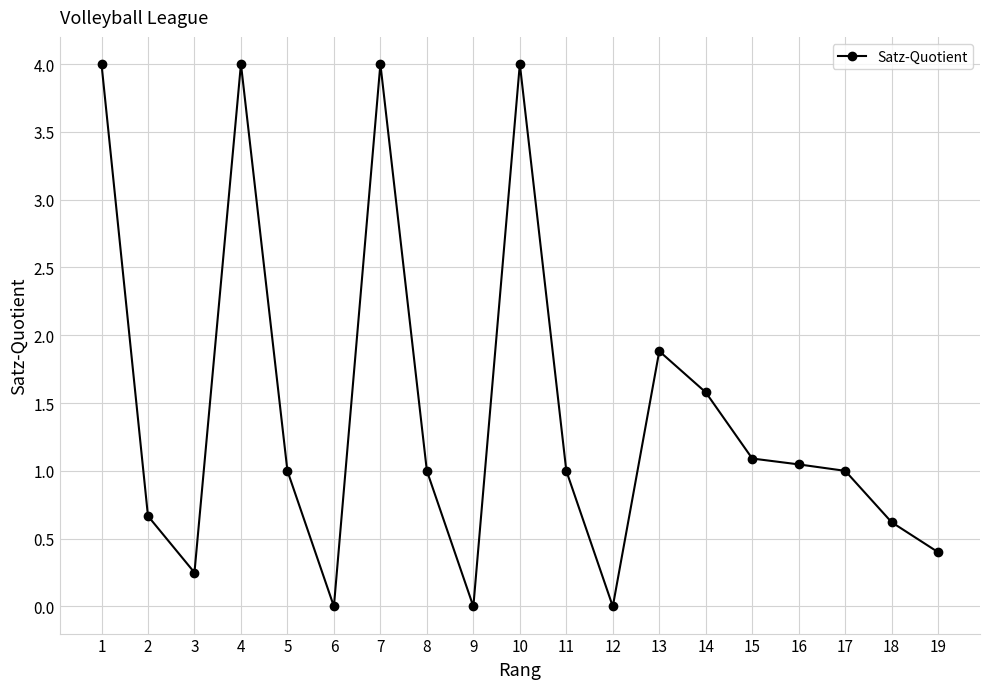

How many lines are shown in the chart?

1